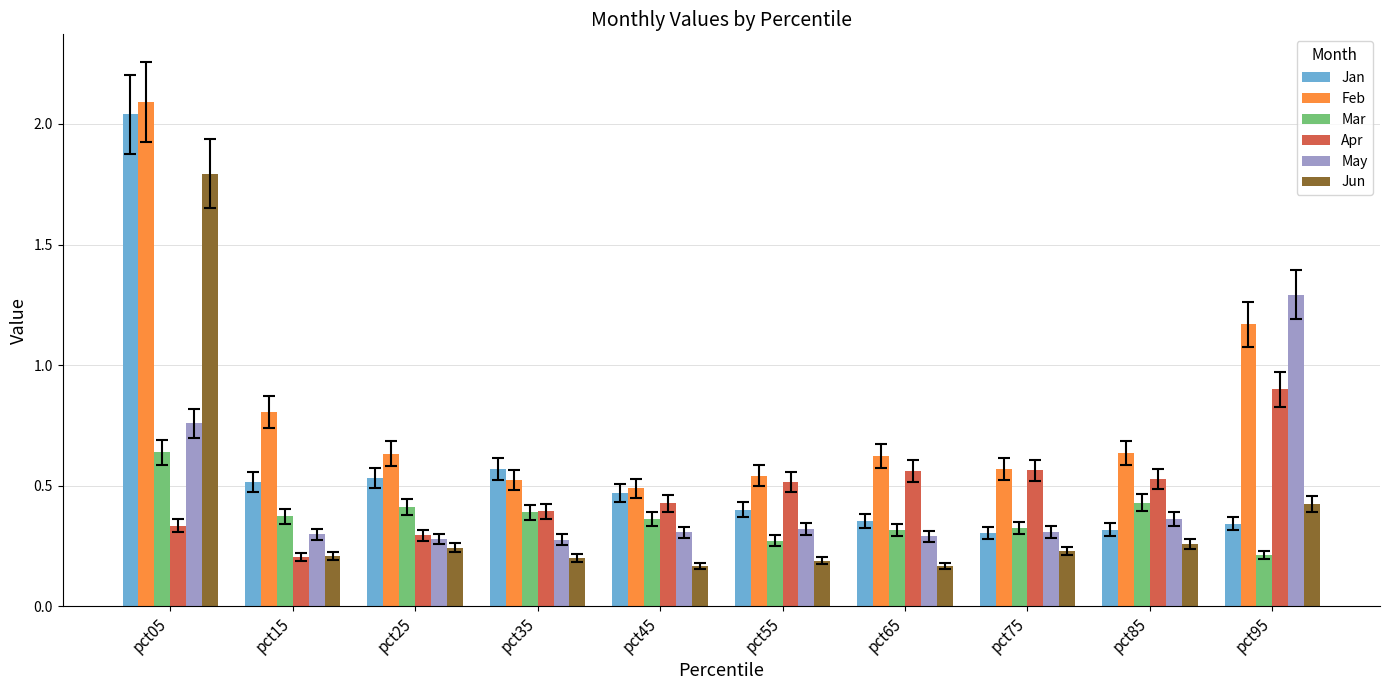

Rank the series by their maximum value, from highest to lowest.

Feb, Jan, Jun, May, Apr, Mar